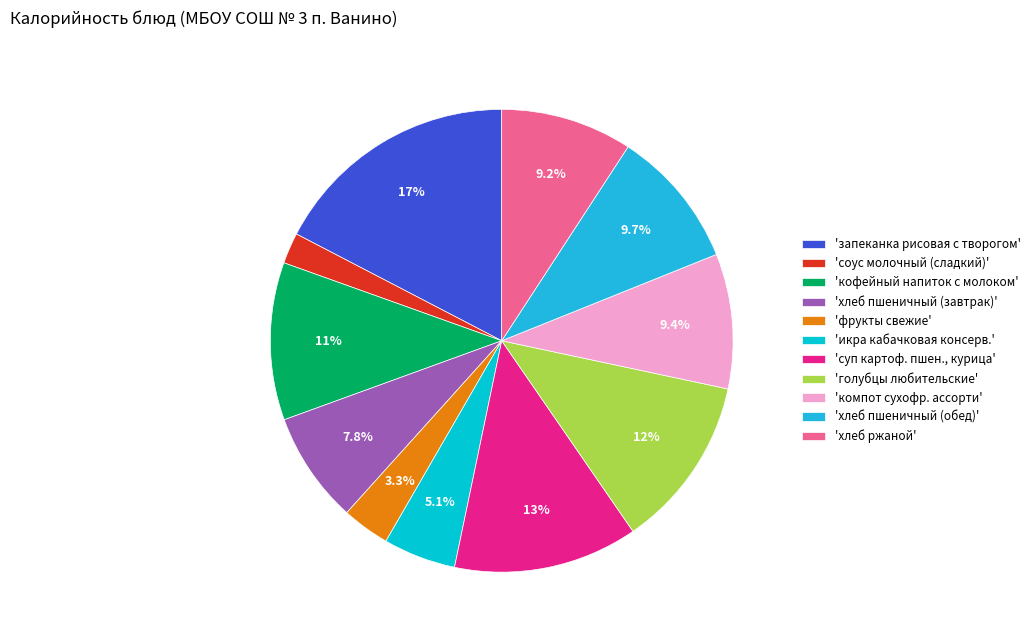

Which category has the smallest portion of the pie?

'соус молочный (сладкий)'